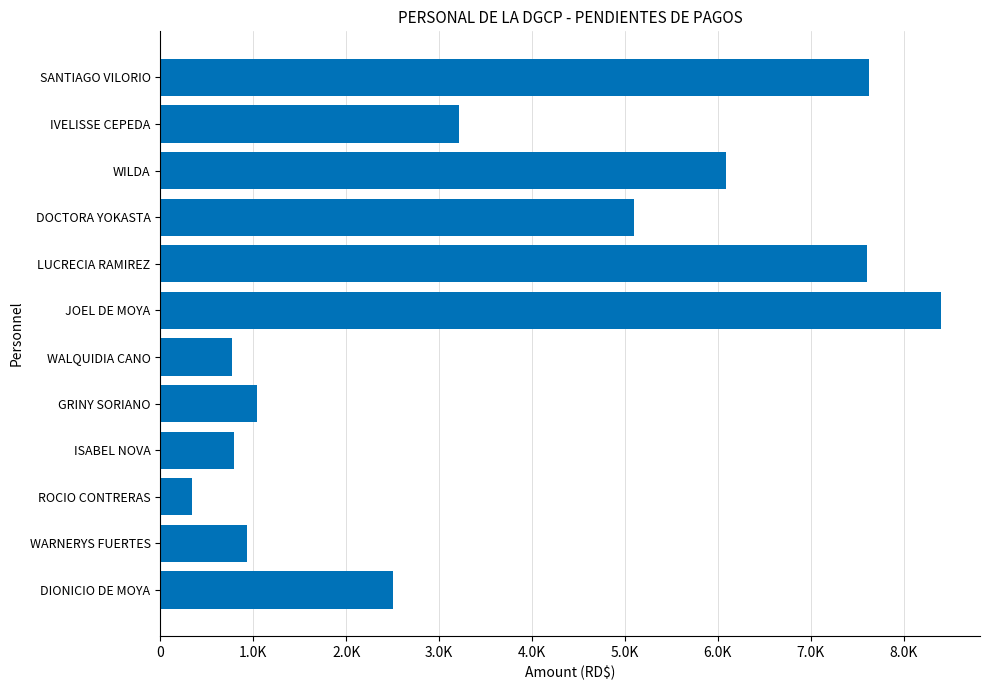

Where does the data first go above 3210?

JOEL DE MOYA